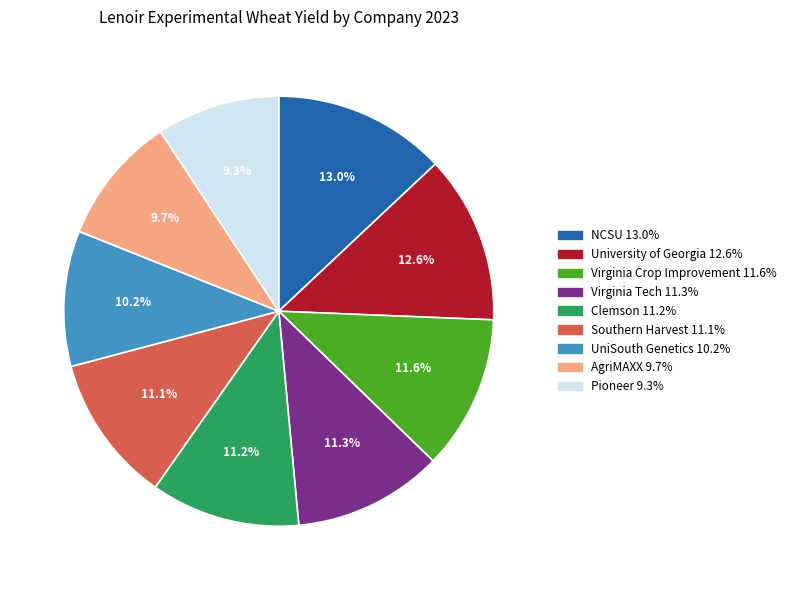

Approximately how many times larger is the value at UniSouth Genetics compared to Southern Harvest?

0.9